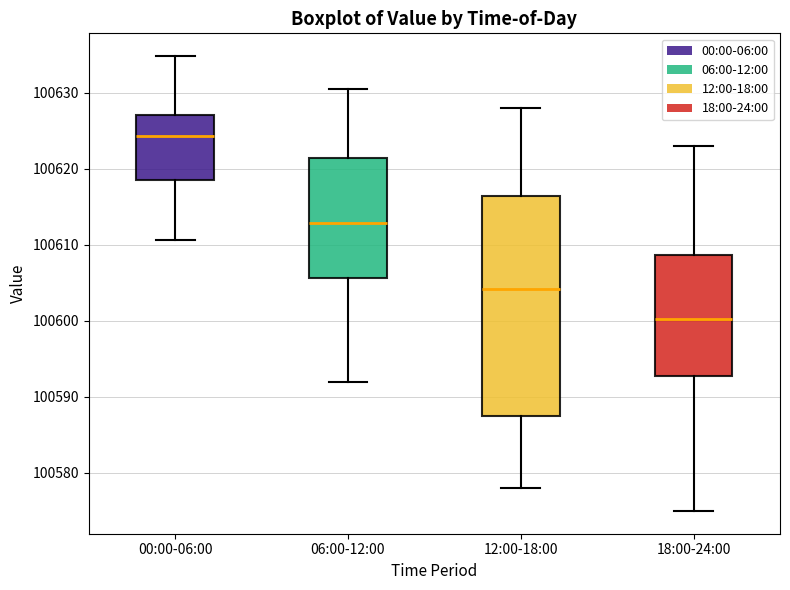

Reading left to right, transcribe this box plot: for each box, give where its median line is, the range the box spans, and where its two whiskers end, as read against the y-axis. The values are not printed on the chart, so give them approximately, as read against the axis.

00:00-06:00: median 100624, box 100619 to 100627, whiskers 100611 to 100635
06:00-12:00: median 100613, box 100606 to 100621, whiskers 100592 to 100631
12:00-18:00: median 100604, box 100587 to 100617, whiskers 100578 to 100628
18:00-24:00: median 100600, box 100593 to 100609, whiskers 100575 to 100623